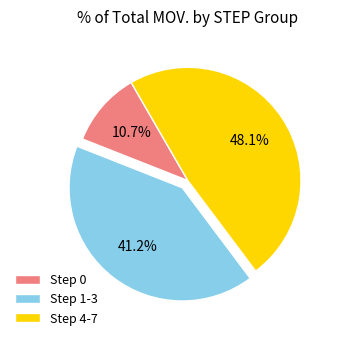

How many slices are in this pie chart?

3